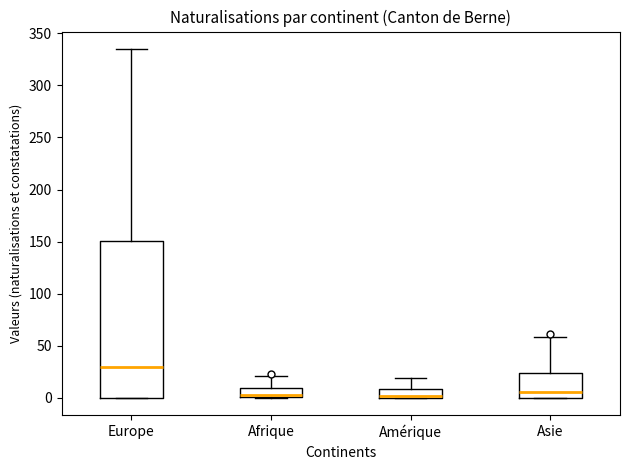

Comparing the boxes themselves (not the whiskers), which one is the tallest?

Europe